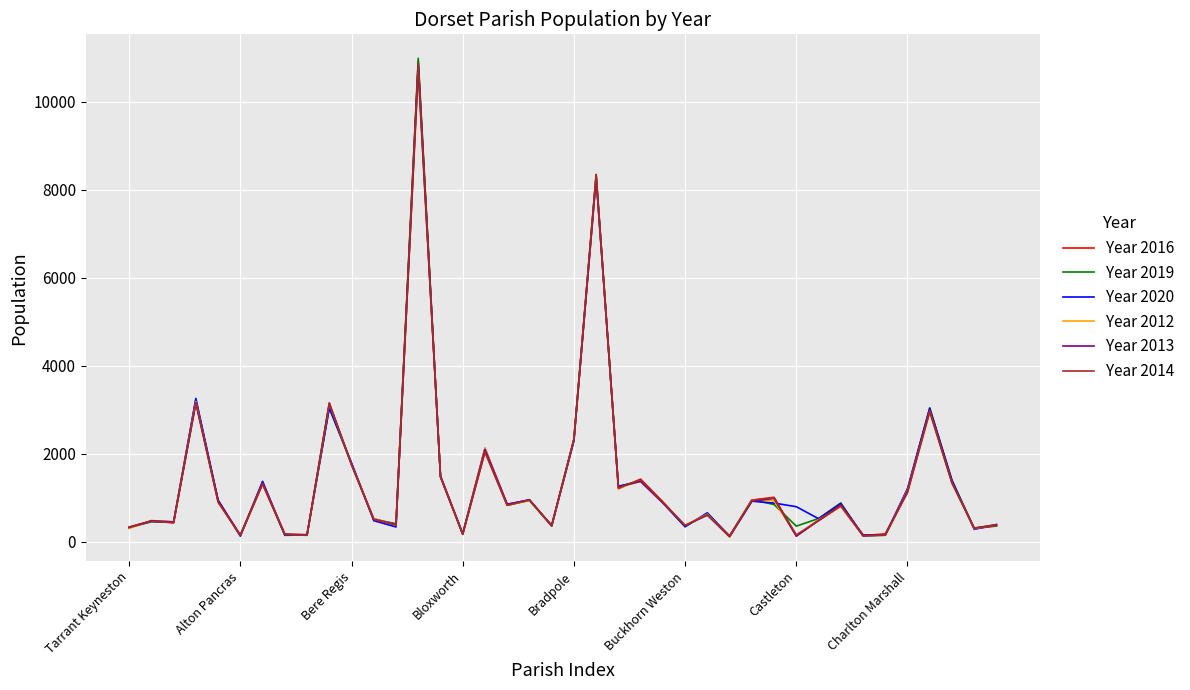

True or false: Year 2013 has more than 0 points higher than both neighbors.

True